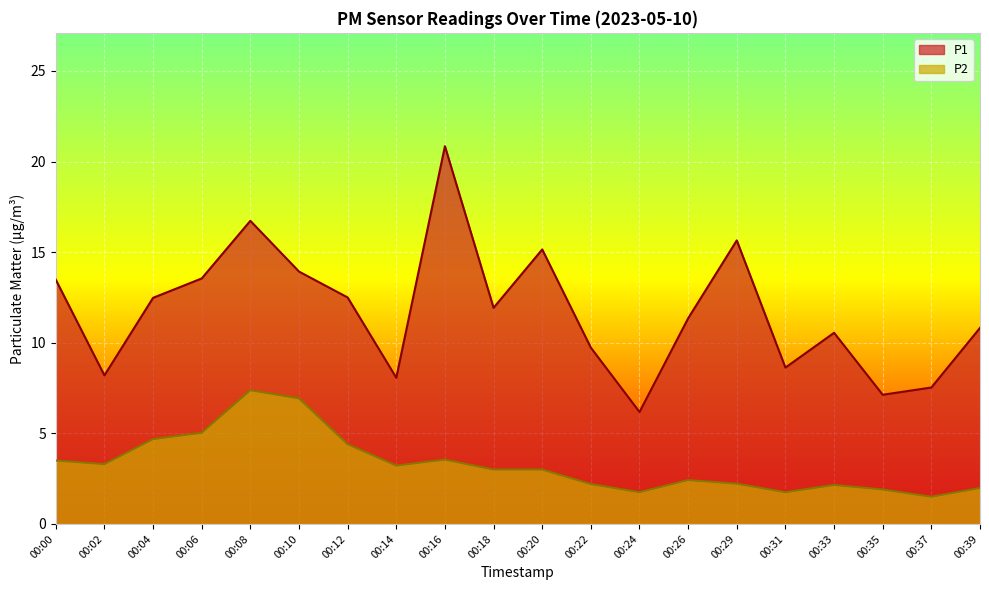

Reading left to right, what are all the values shown in this chart?

P1: 13.5	8.2	12.5	13.6	16.7	13.9	12.5	8.1	20.9	11.9	15.2	9.7	6.2	11.3	15.7	8.6	10.6	7.1	7.5	10.8
P2: 3.5	3.3	4.7	5.0	7.4	6.9	4.4	3.2	3.5	3.0	3.0	2.2	1.8	2.4	2.2	1.8	2.1	1.9	1.5	2.0